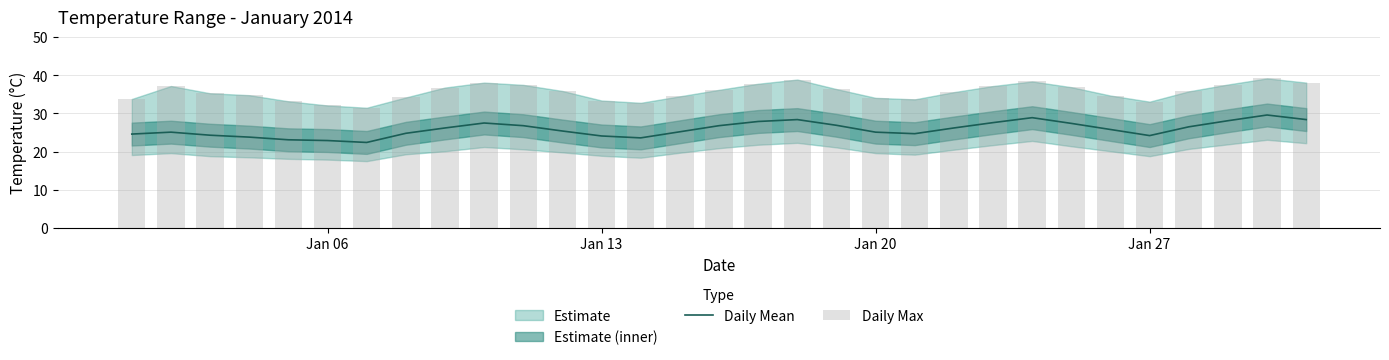

What is the difference between the maximum and second lowest values in the Daily Mean series?

6.7